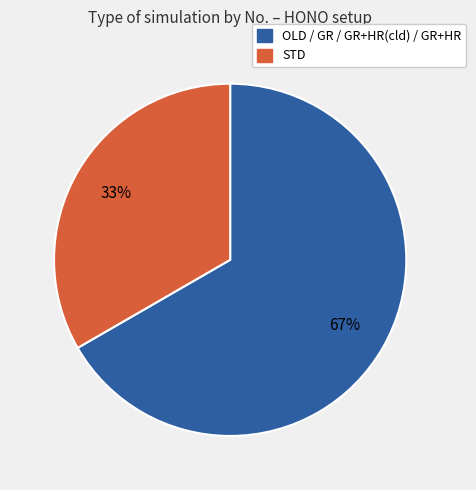

Is STD the majority of the pie?

No